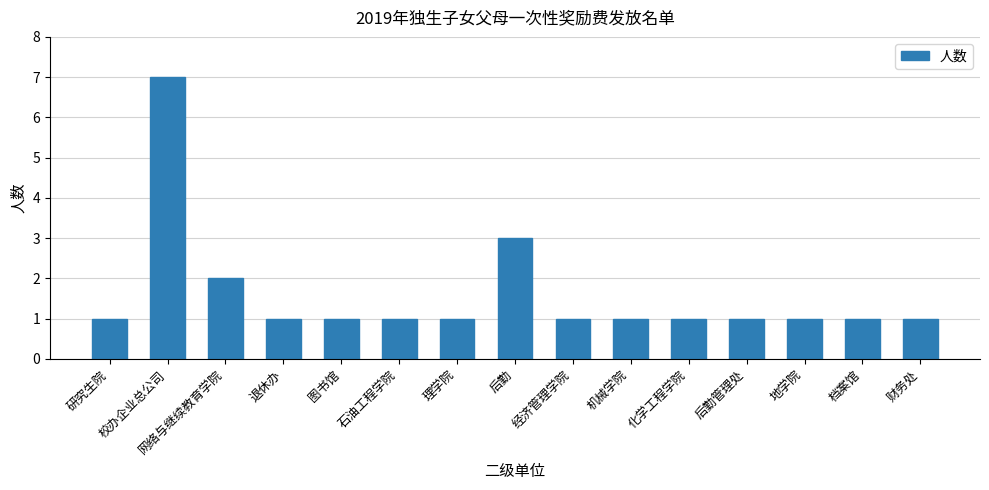

Reading left to right, transcribe all the data shown in this chart.

研究生院=1	校办企业总公司=7	网络与继续教育学院=2	退休办=1	图书馆=1	石油工程学院=1	理学院=1	后勤=3	经济管理学院=1	机械学院=1	化学工程学院=1	后勤管理处=1	地学院=1	档案馆=1	财务处=1